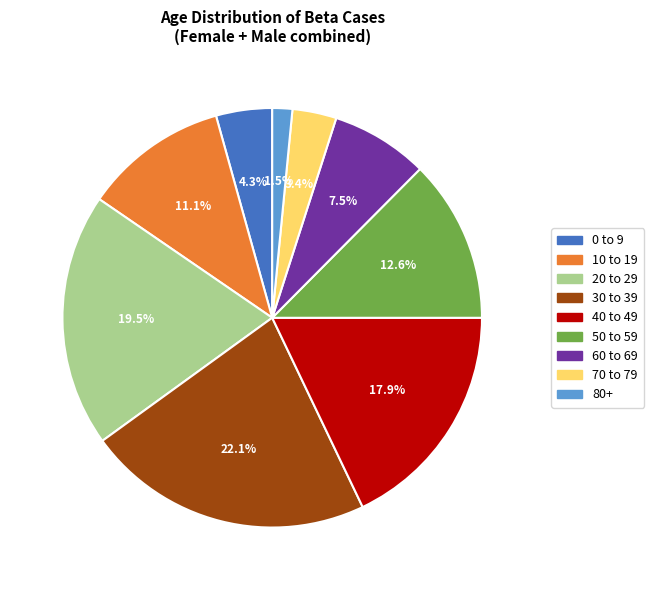

True or false: 50 to 59 accounts for 6% of the total.

False